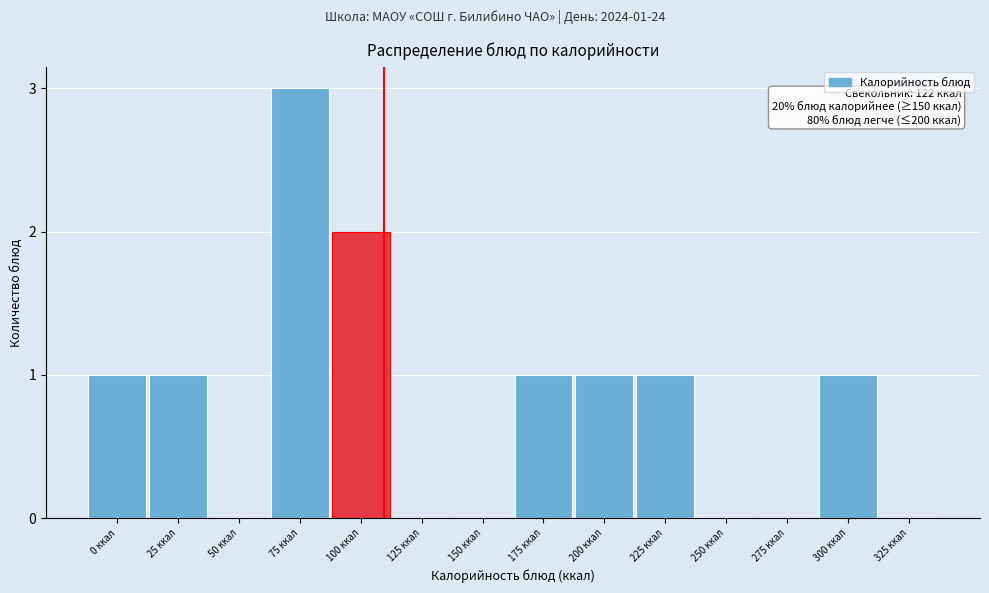

Reading right to left, what are all the values shown in this chart?

325 ккал=0	300 ккал=1	275 ккал=0	250 ккал=0	225 ккал=1	200 ккал=1	175 ккал=1	150 ккал=0	125 ккал=0	100 ккал=2	75 ккал=3	50 ккал=0	25 ккал=1	0 ккал=1